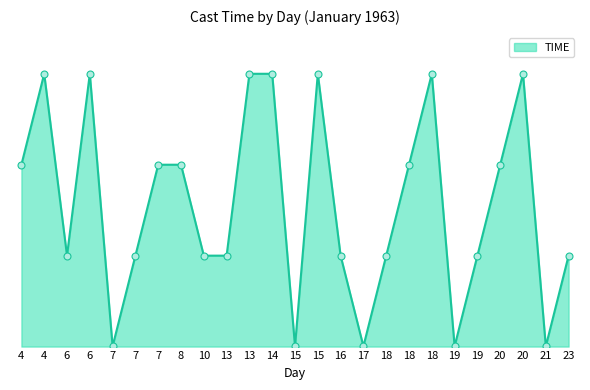

Between 20 and 15, which is larger?

20